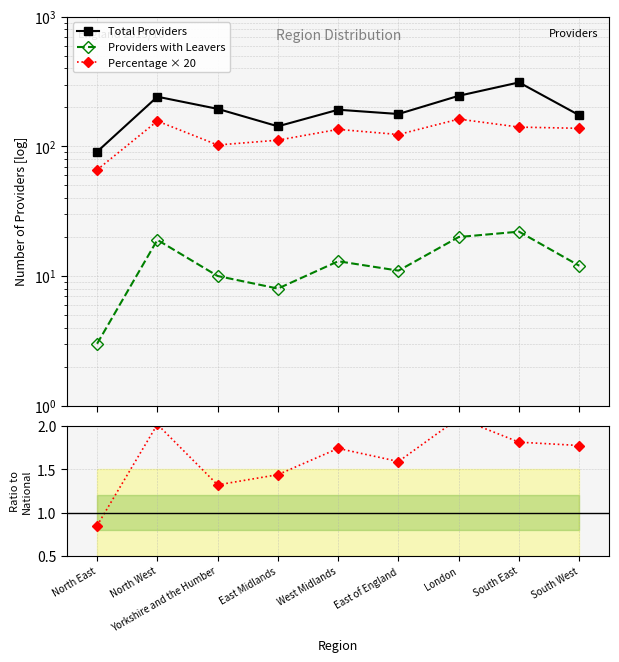

At which category does the chart reach its peak across all series?

South East